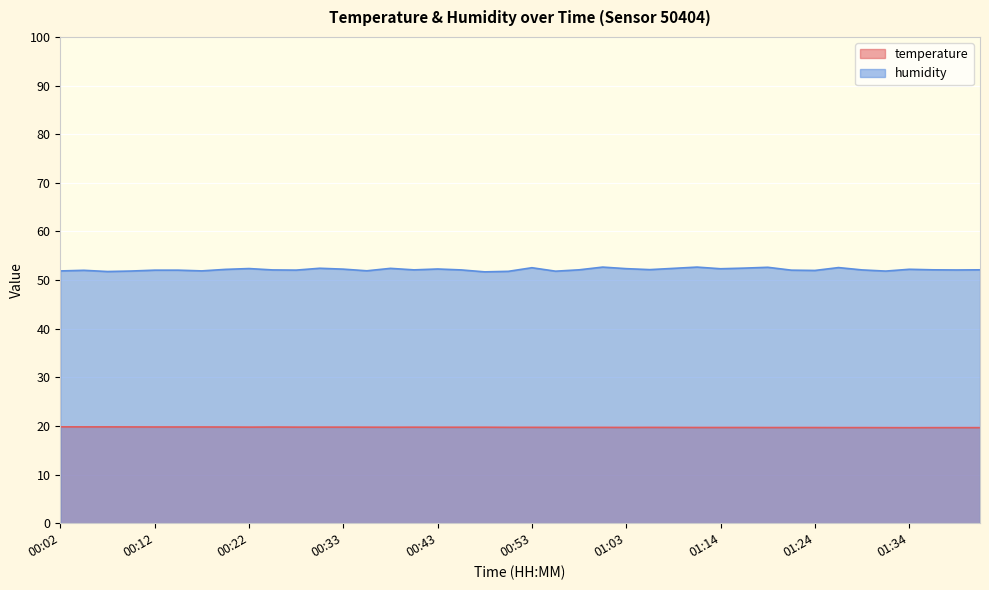

Where is the first local minimum for humidity?

00:07